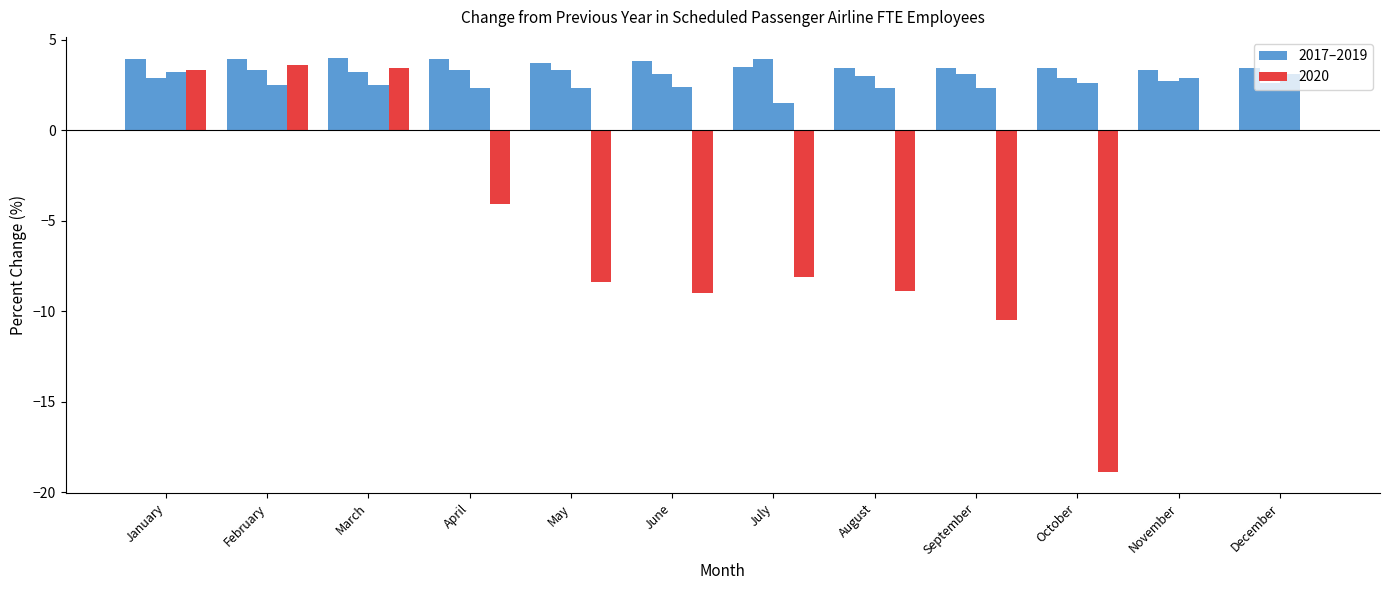

Are the bars grouped side by side (vs. stacked)?

Yes